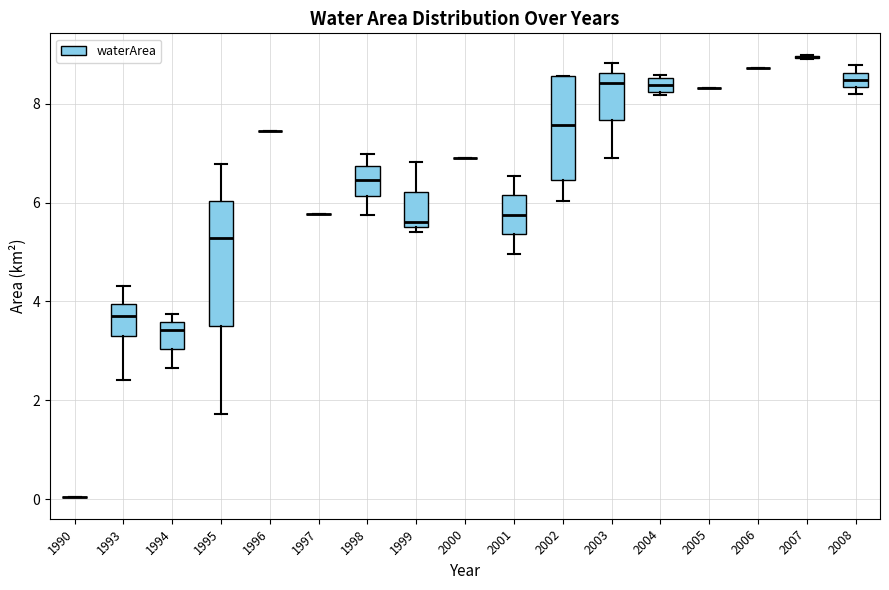

Where does the lower whisker of the box at x = 2003 end on the y-axis? The values are not printed on the chart, so give them approximately, as read against the axis.

7.0